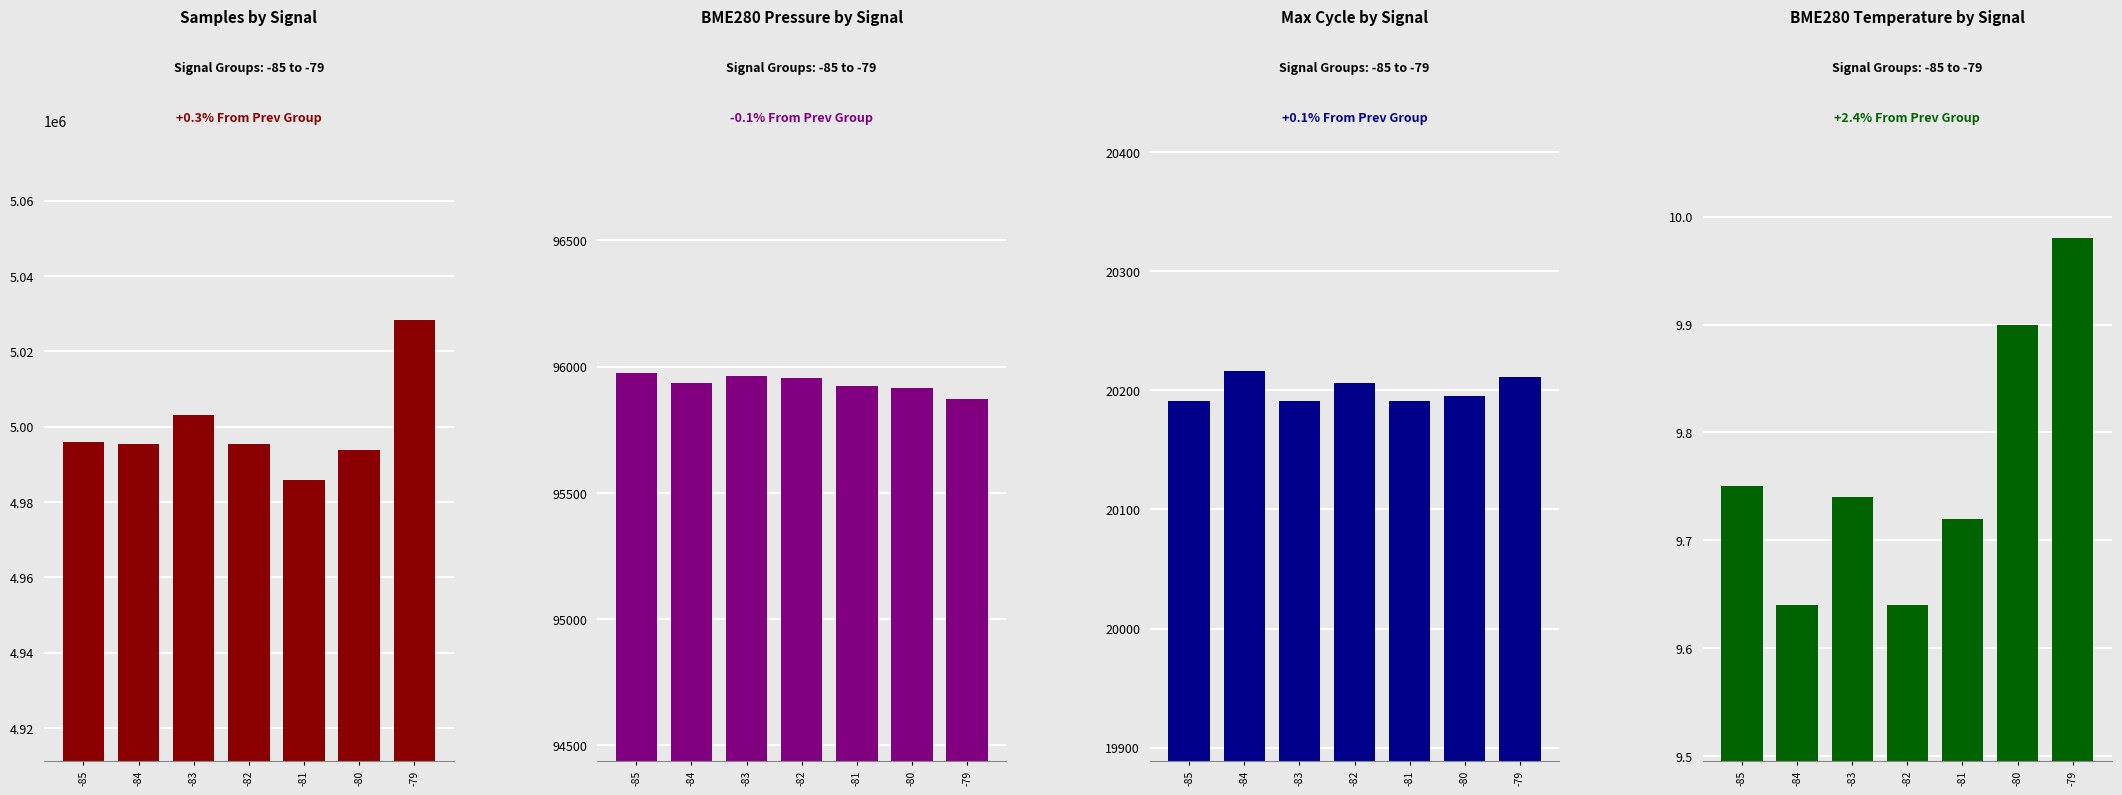

What is the value of the BME280_temperature bar at the 2nd from the left?

9.6